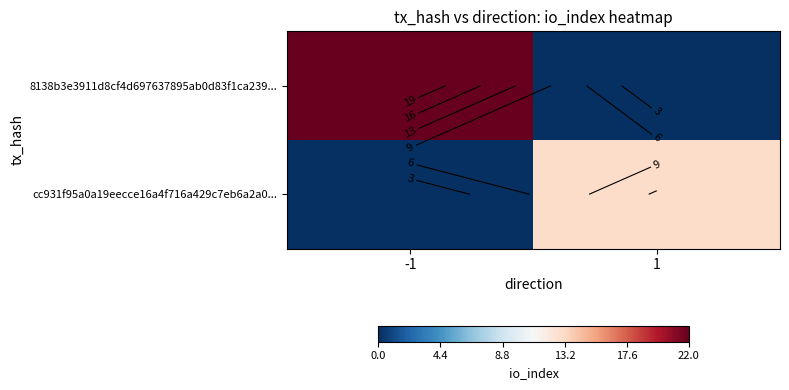

Which series has the widest spread of values?

8138b3e3911d8cf4d697637895ab0d83f1ca239...